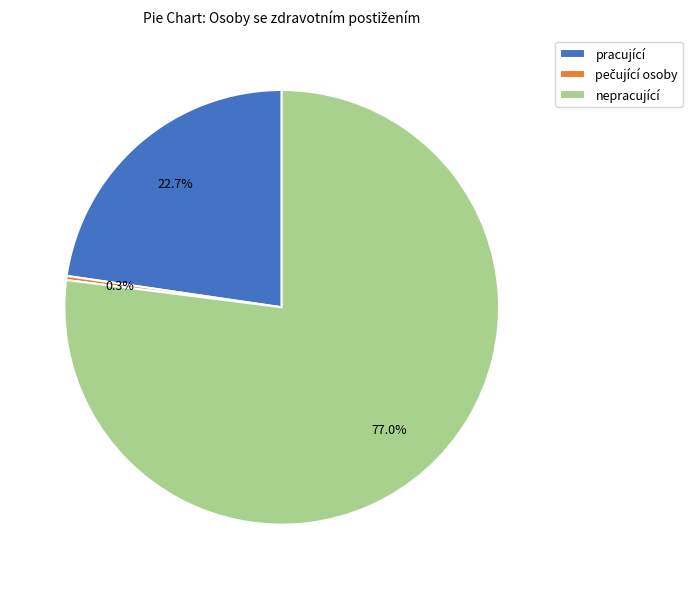

Count the number of slices in the pie.

3